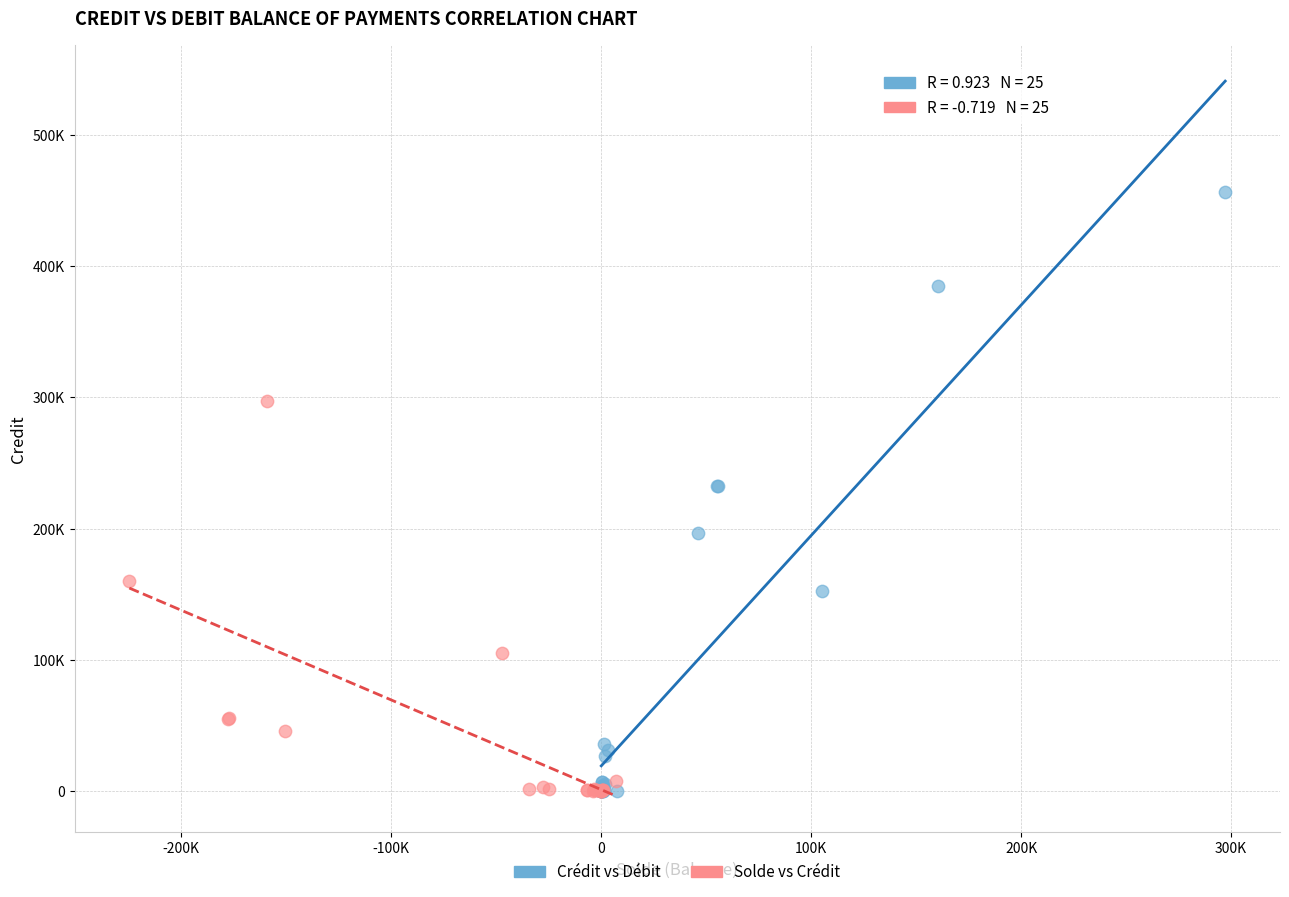

What are all the series names shown in the legend?

Crédit vs Débit, Solde vs Crédit